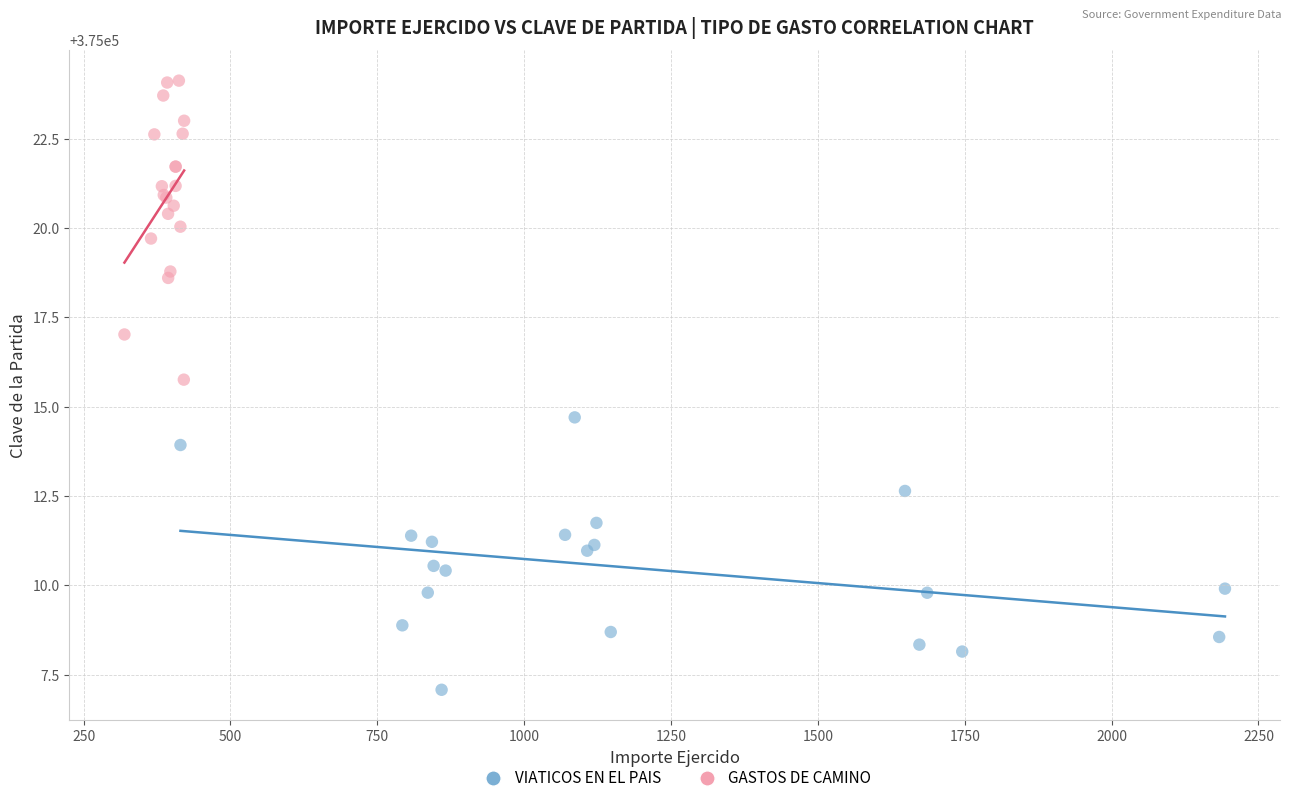

Which series has the largest Y range (max minus min)?

GASTOS DE CAMINO